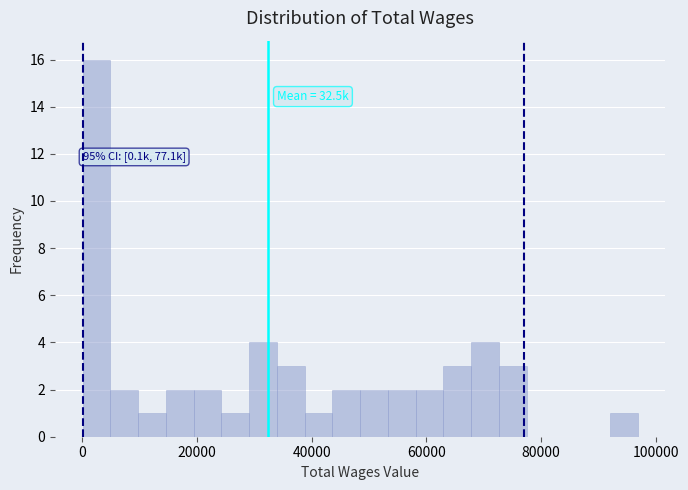

Around what value on the x-axis is the tallest bar? Give the approximate position of its centre, as read against the axis.

2000